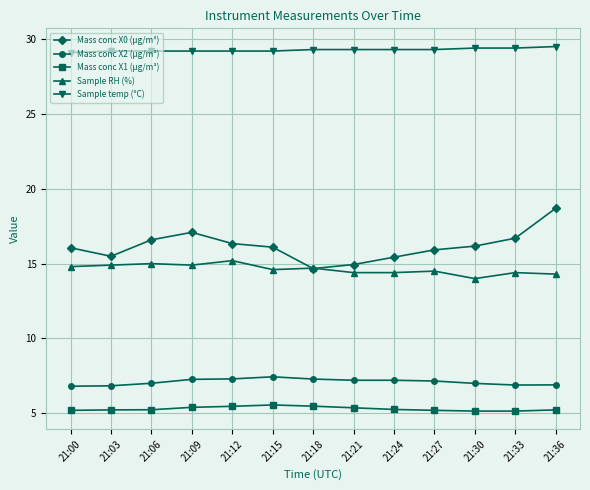

What is the value of the Sample temp (°C) point at the 7th from the left?

29.3